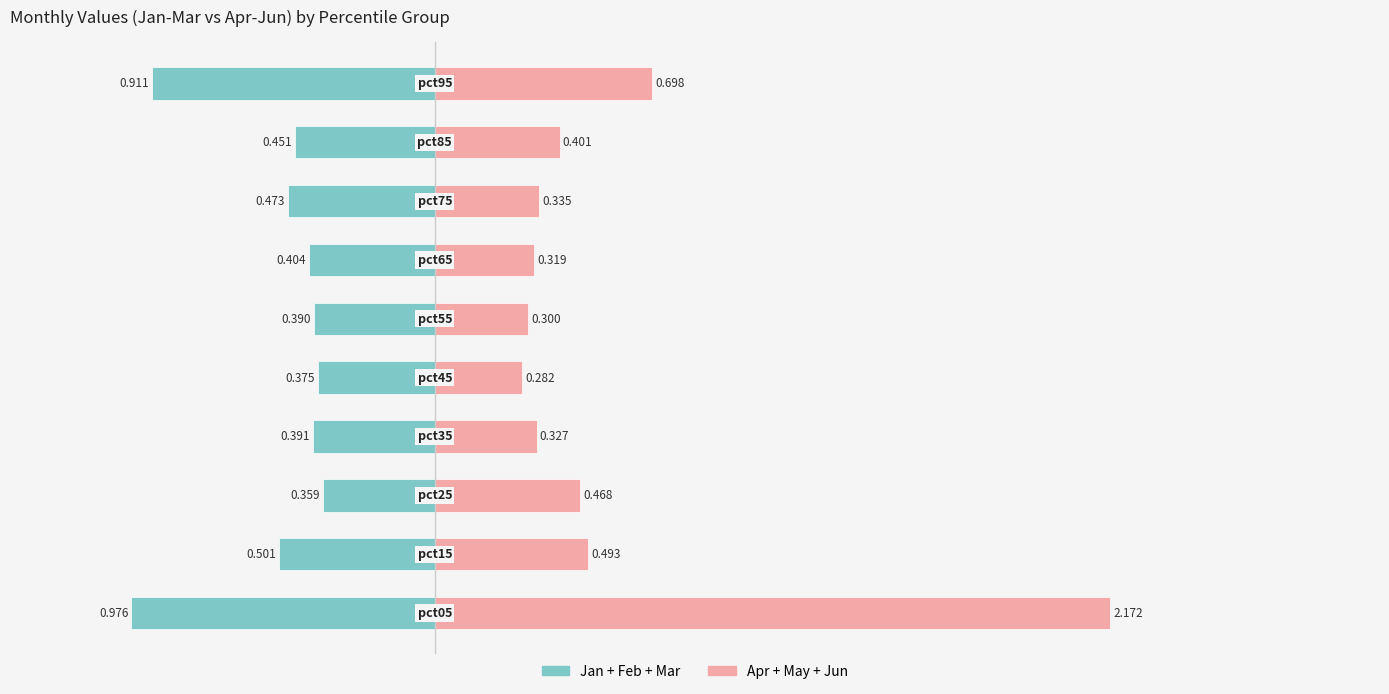

What is the average value of the Jan+Feb+Mar series?

-0.5